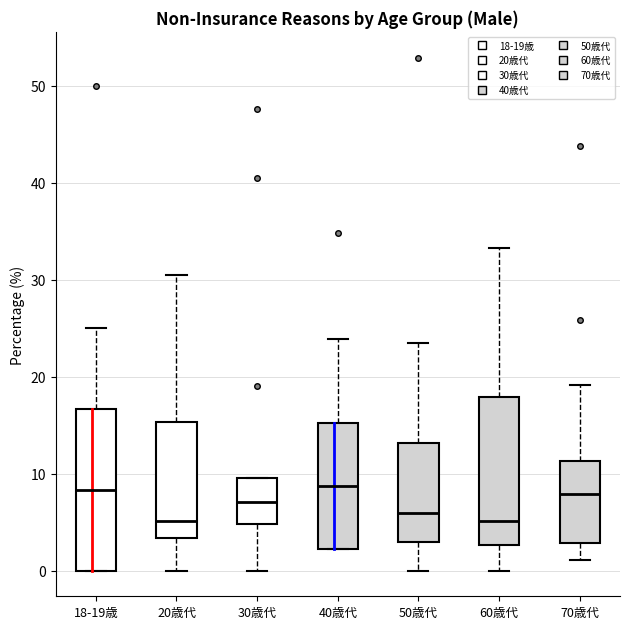

Comparing the boxes themselves (not the whiskers), which one is the tallest?

18-19歳